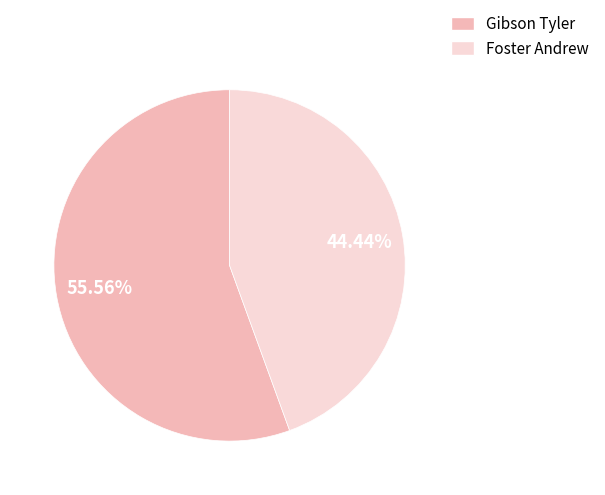

Which has a higher value, Gibson Tyler or Foster Andrew?

Gibson Tyler